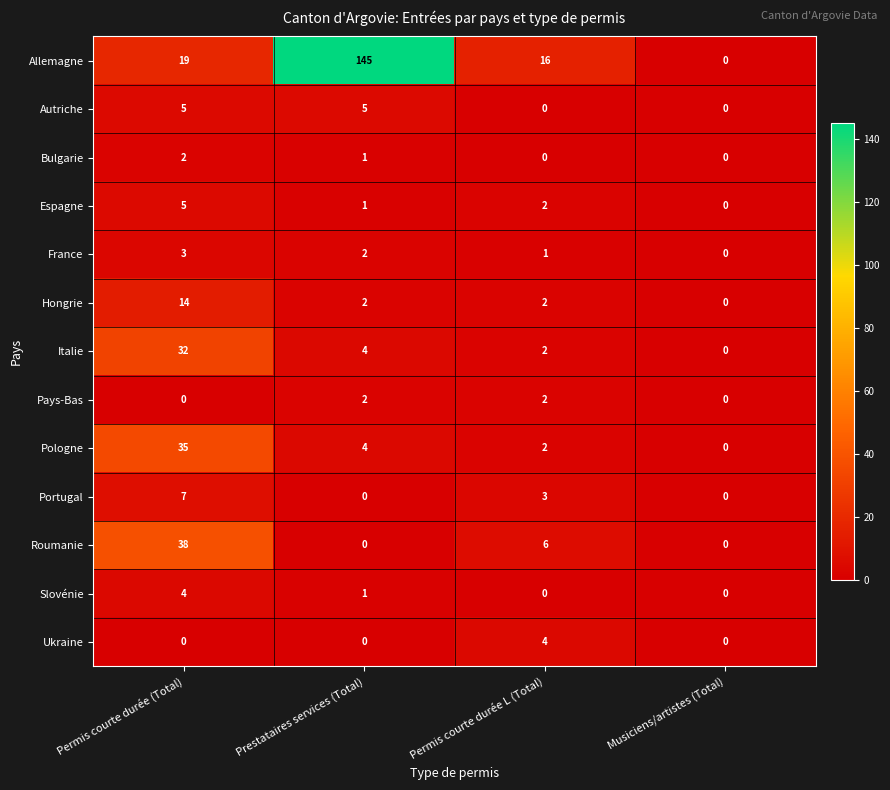

Where does the Italie series first go above 4?

Permis courte durée (Total)